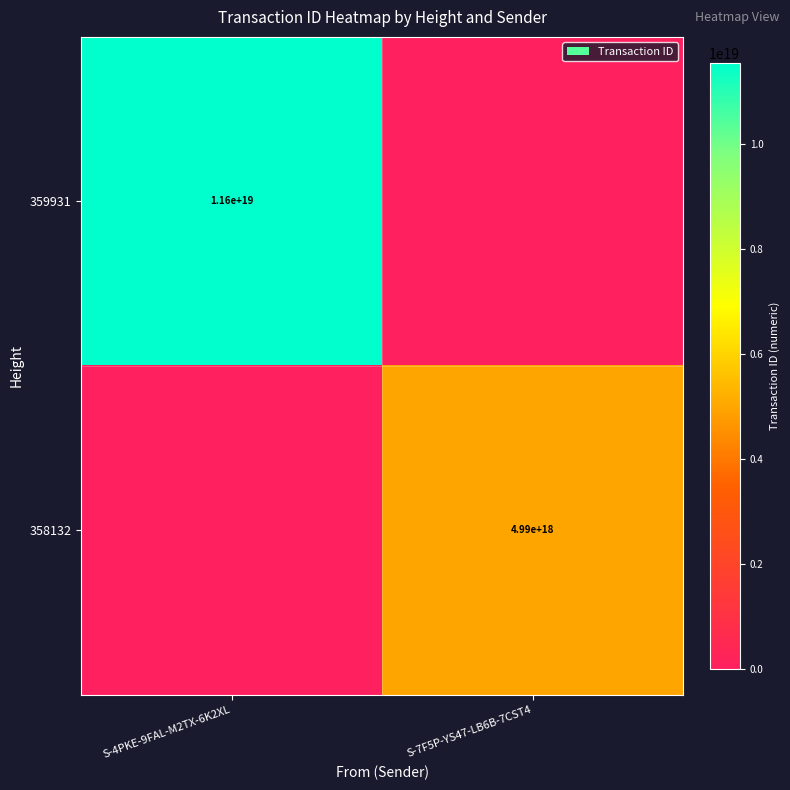

What is the spread (max minus min) of values at S-7F5P-YS47-LB6B-7CST4?

4990803600292985856